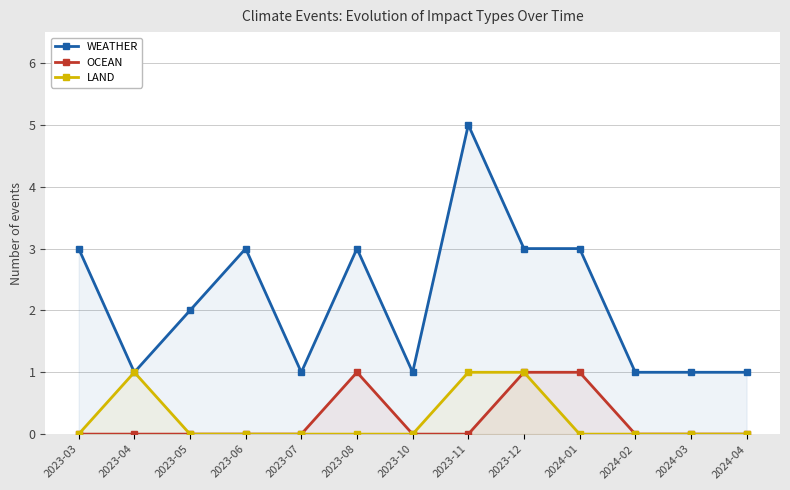

In LAND, how many points are higher than both neighbors (excluding endpoints)?

1